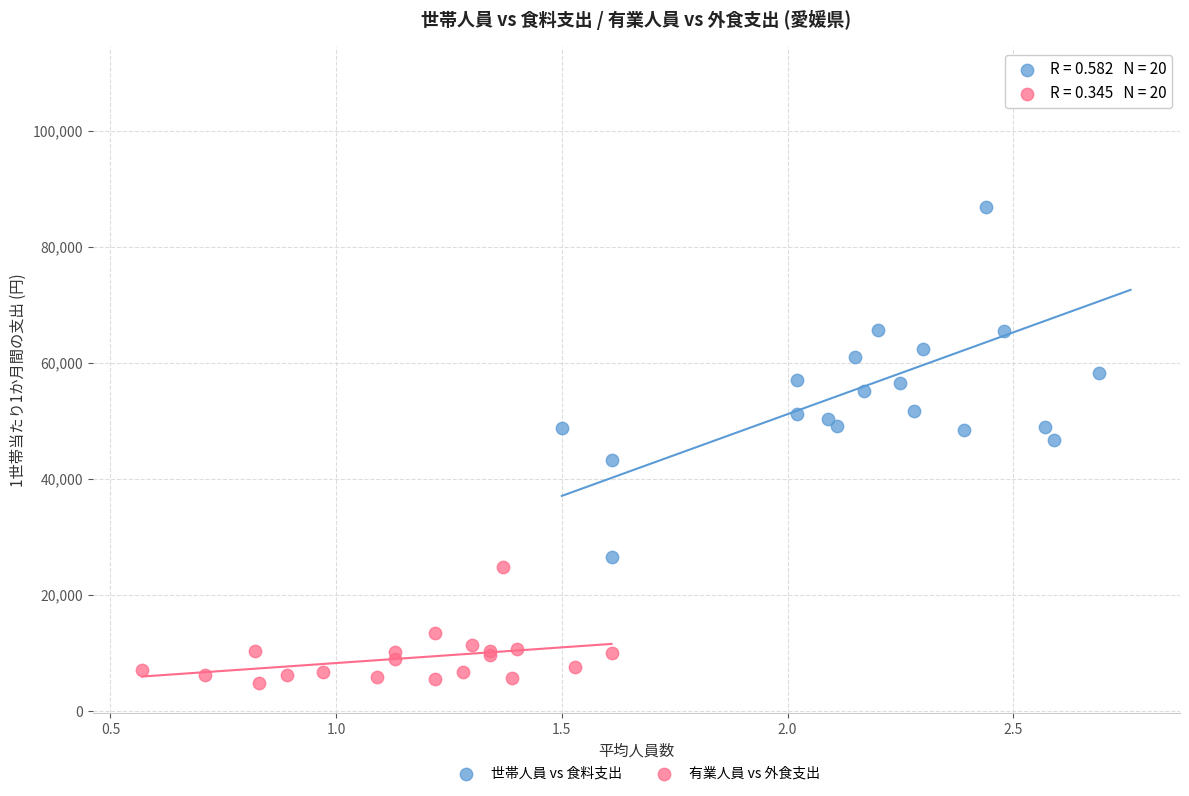

Which series has the largest Y range (max minus min)?

世帯人員 vs 食料支出